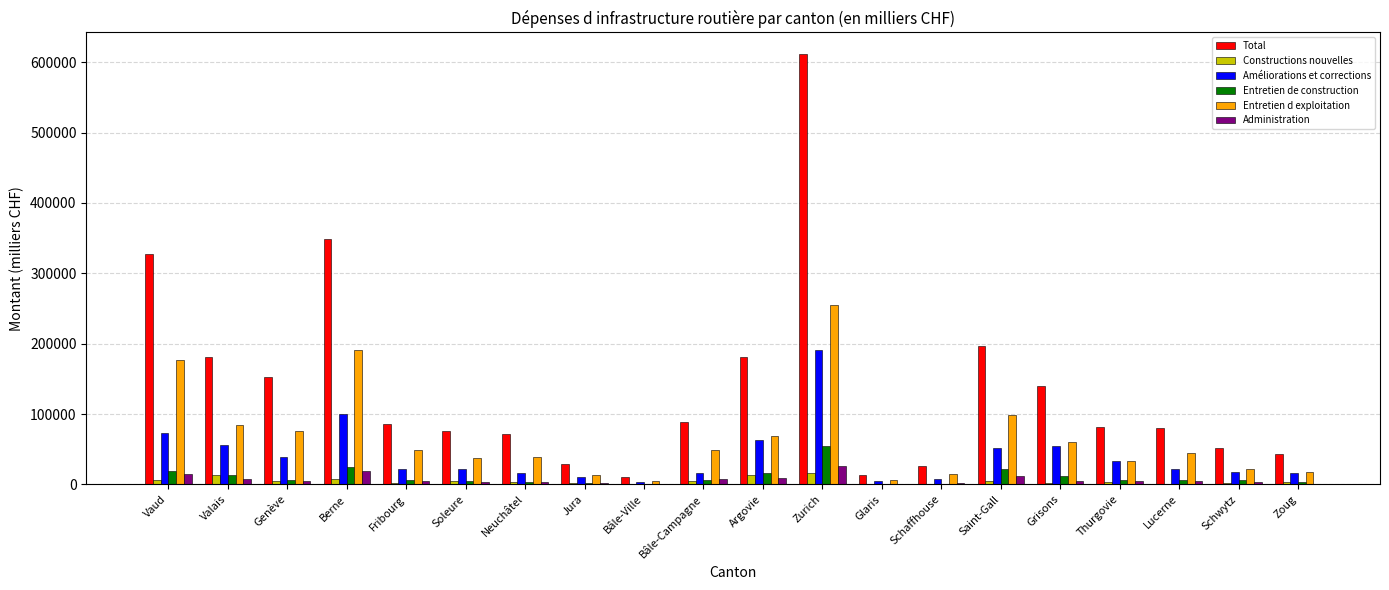

What is the sum of all Constructions nouvelles values?

99546